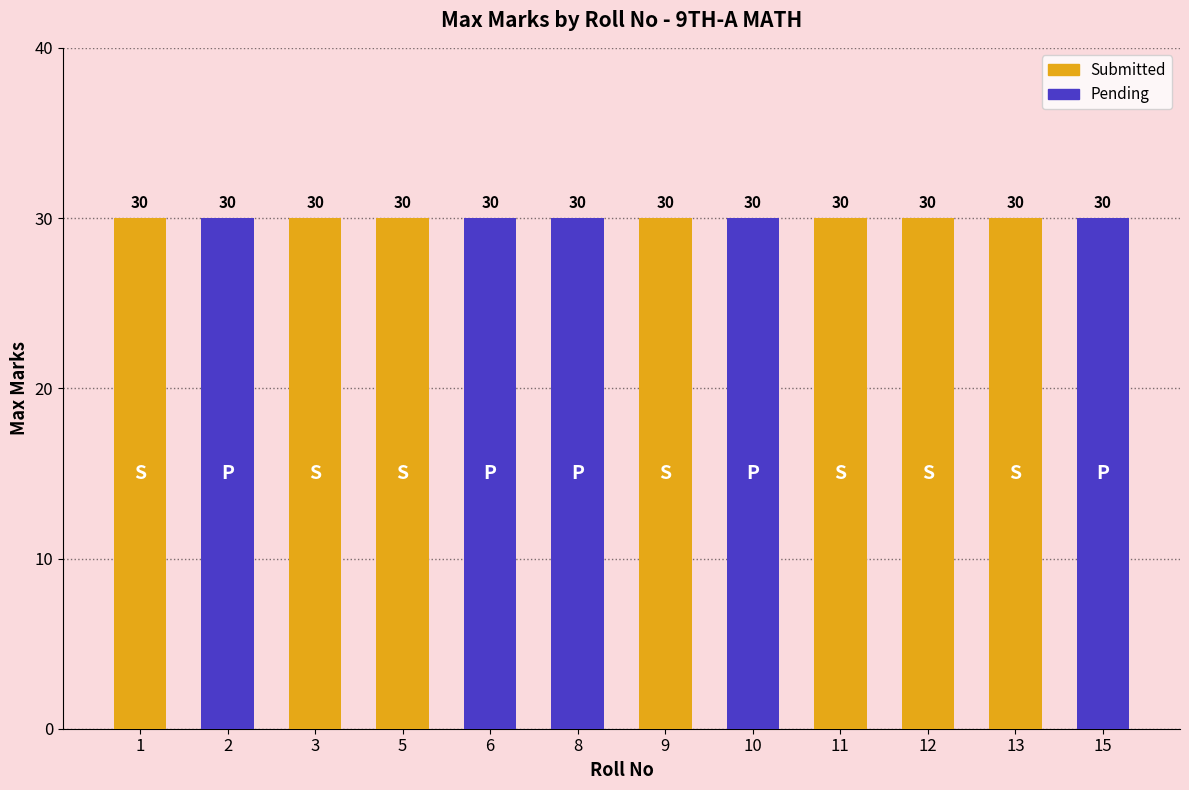

Count the number of data series in this chart.

2